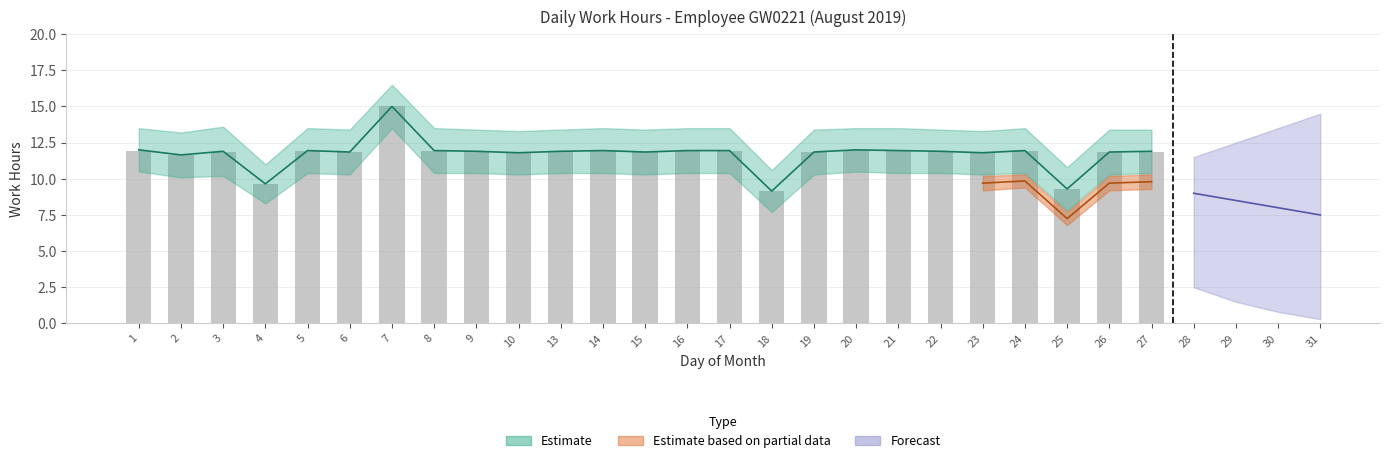

Where does the data first go above 11?

1